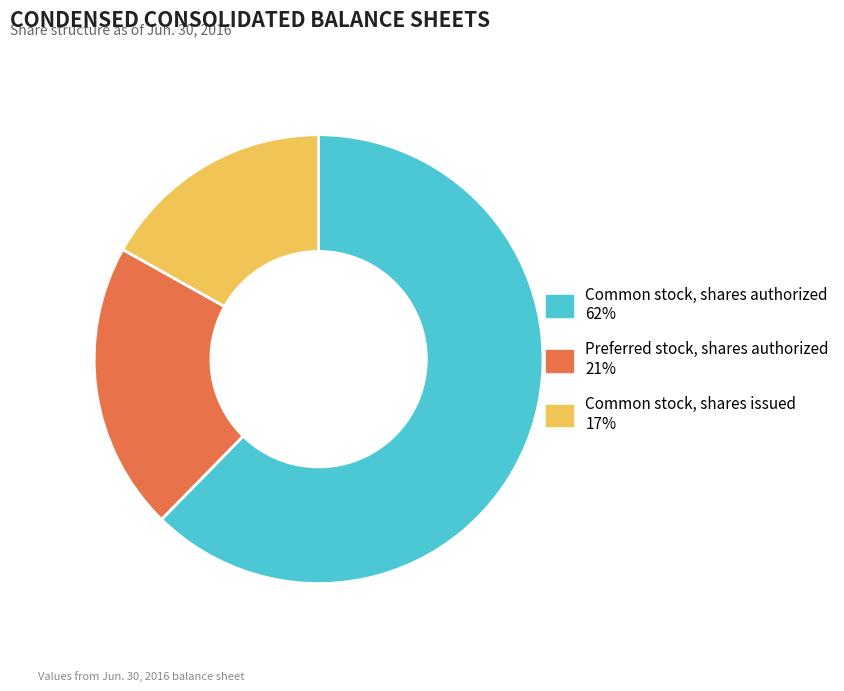

Is it true that Common stock, shares authorized is 50% of the pie?

False